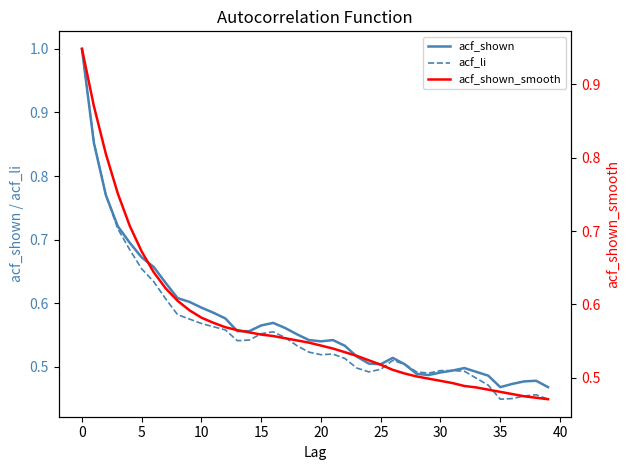

Rank the series by their maximum value, from highest to lowest.

acf_shown, acf_li, acf_shown_smooth